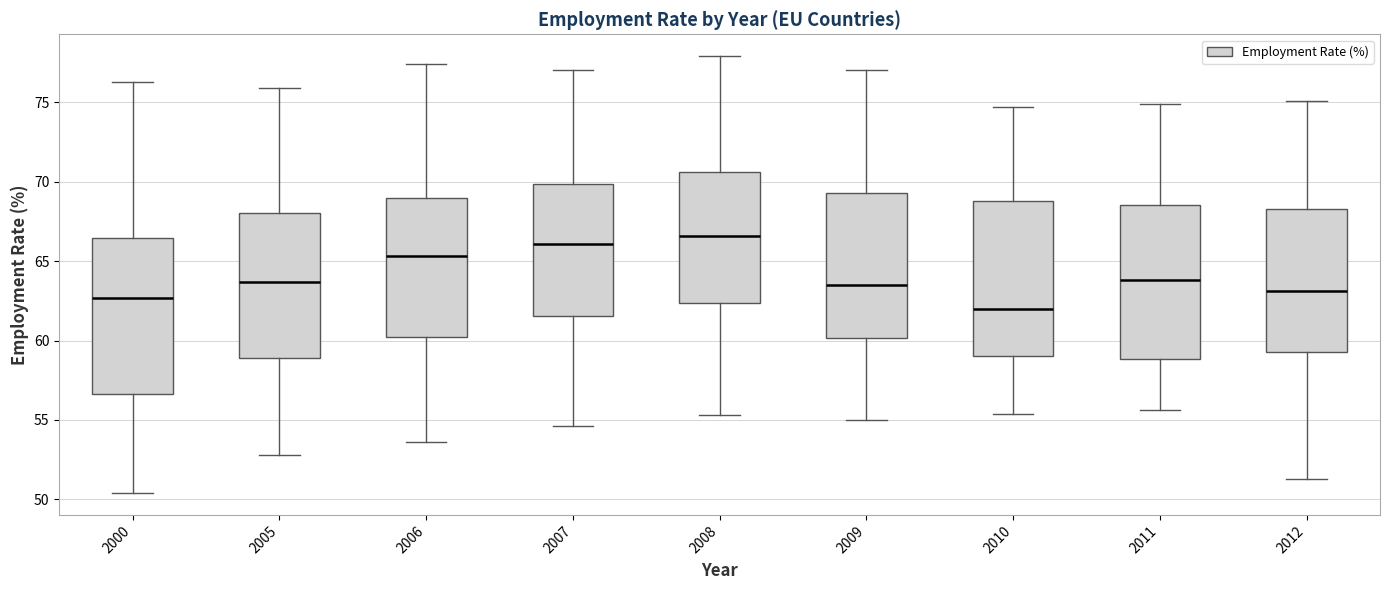

Where does the upper whisker of the box at x = 2007 end on the y-axis? The values are not printed on the chart, so give them approximately, as read against the axis.

77.0